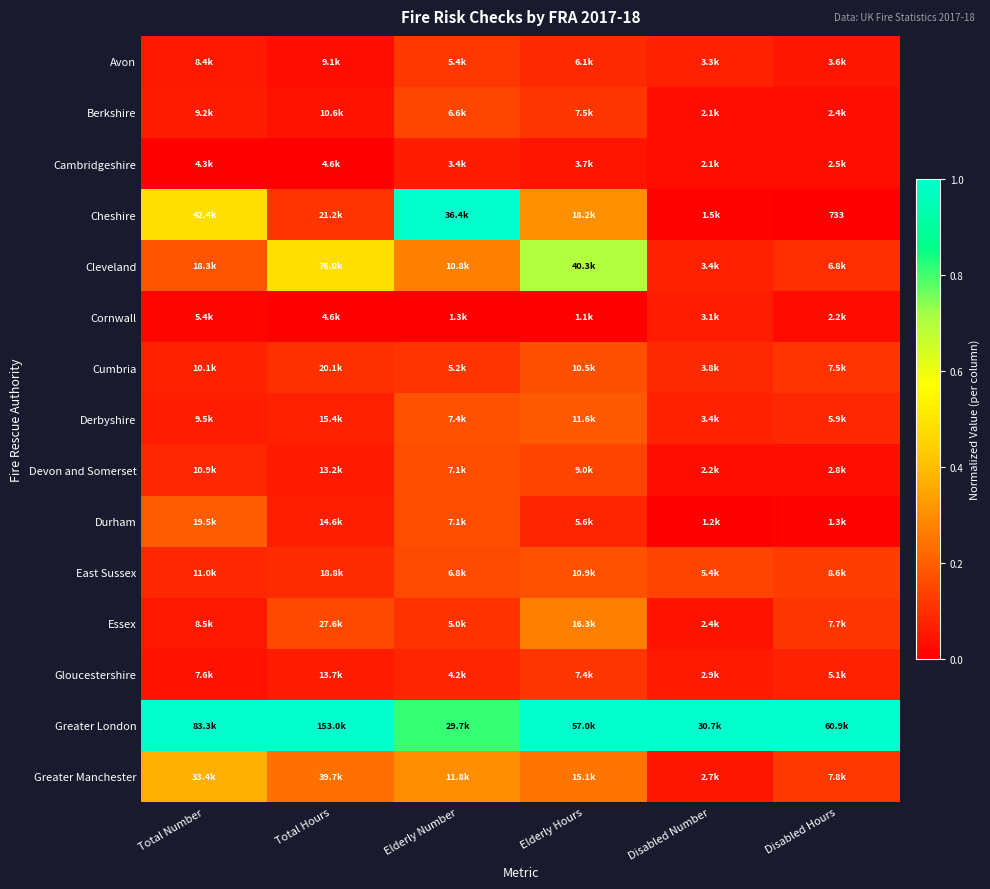

Read the Essex value at Total Hours.

0.2